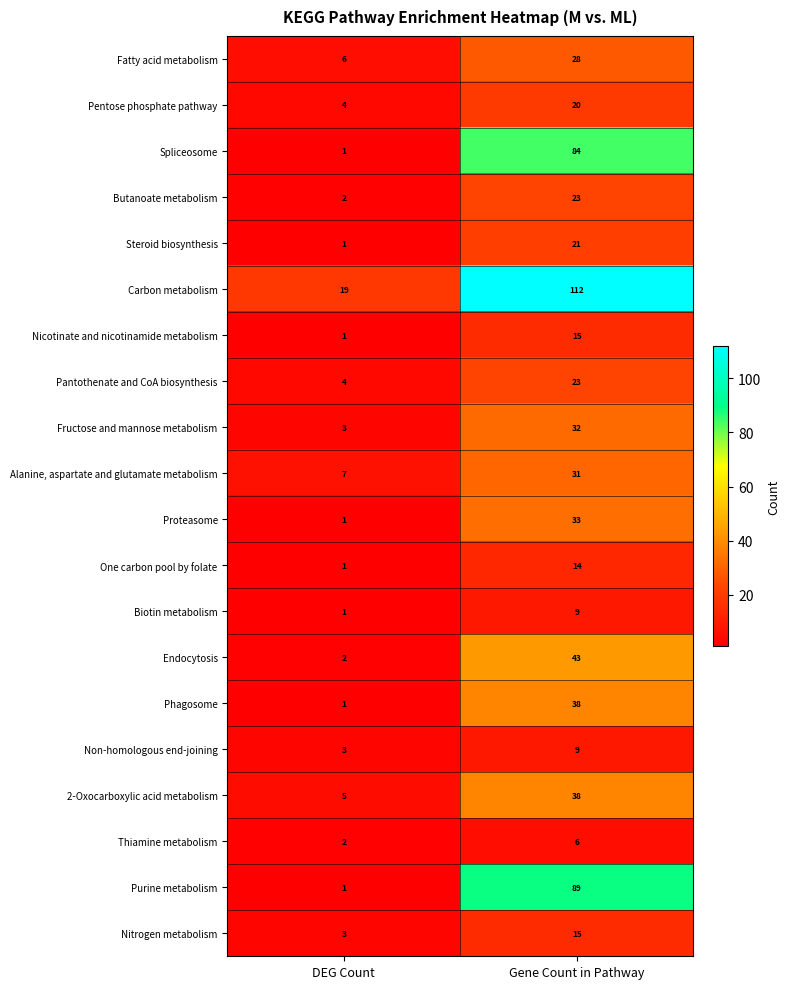

Count the number of data series in this chart.

20